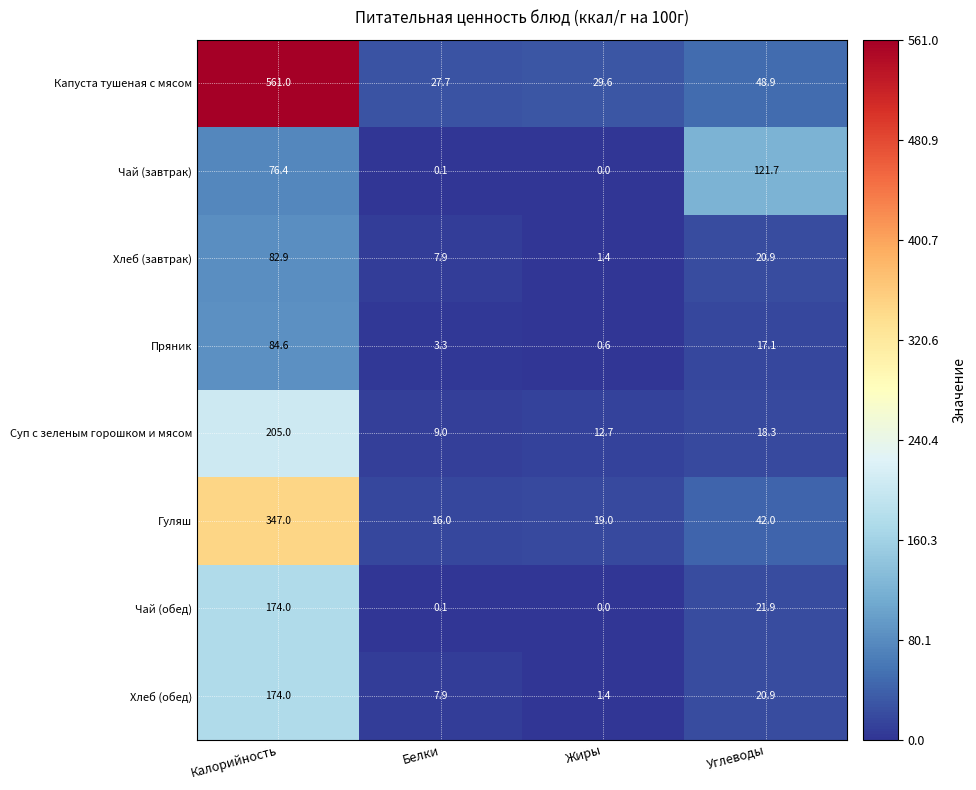

Which series has the widest spread of values?

Капуста тушеная с мясом